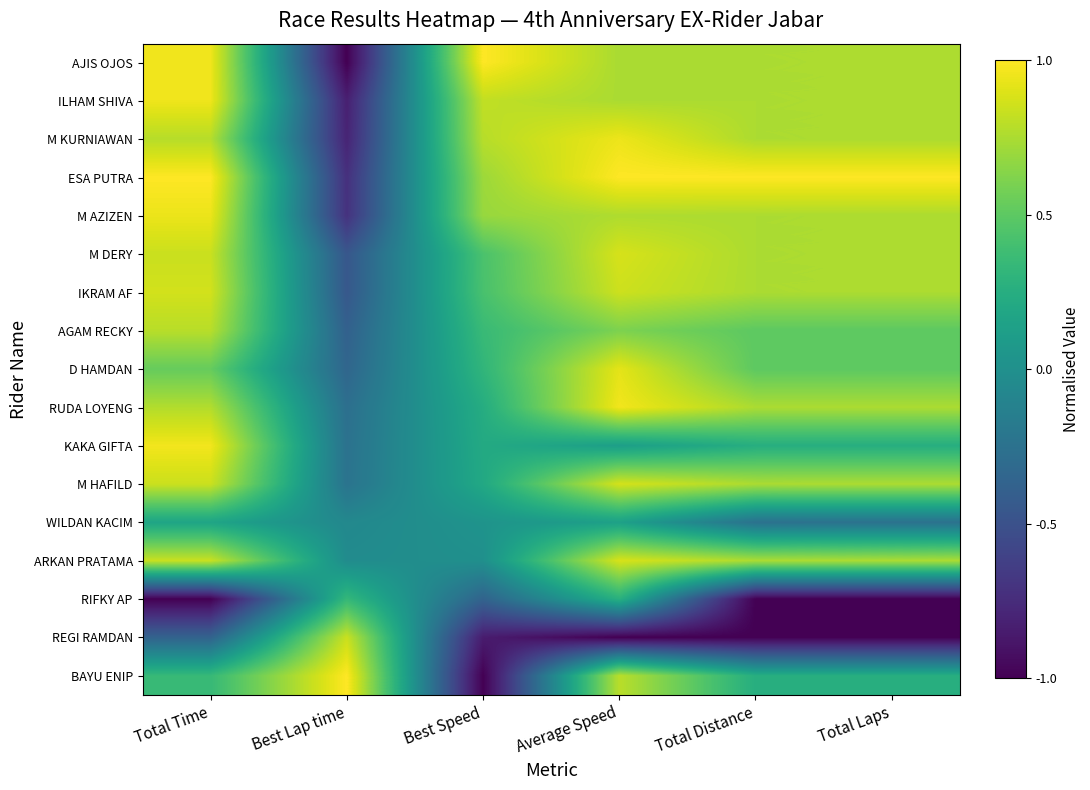

Reading right to left, list all the values displayed in this chart.

AJIS OJOS: Total Laps=0.8	Total Distance=0.7	Average Speed=0.7	Best Speed=1.0	Best Lap time=-1.0	Total Time=1.0
ILHAM SHIVA: Total Laps=0.8	Total Distance=0.7	Average Speed=0.7	Best Speed=0.8	Best Lap time=-0.8	Total Time=1.0
M KURNIAWAN: Total Laps=0.8	Total Distance=0.7	Average Speed=0.9	Best Speed=0.8	Best Lap time=-0.8	Total Time=0.8
ESA PUTRA: Total Laps=1.0	Total Distance=1.0	Average Speed=1.0	Best Speed=0.7	Best Lap time=-0.7	Total Time=1.0
M AZIZEN: Total Laps=0.8	Total Distance=0.7	Average Speed=0.8	Best Speed=0.7	Best Lap time=-0.7	Total Time=0.9
M DERY: Total Laps=0.8	Total Distance=0.7	Average Speed=0.9	Best Speed=0.4	Best Lap time=-0.5	Total Time=0.8
IKRAM AF: Total Laps=0.8	Total Distance=0.7	Average Speed=0.8	Best Speed=0.4	Best Lap time=-0.4	Total Time=0.9
AGAM RECKY: Total Laps=0.5	Total Distance=0.5	Average Speed=0.6	Best Speed=0.4	Best Lap time=-0.4	Total Time=0.8
D HAMDAN: Total Laps=0.5	Total Distance=0.5	Average Speed=0.9	Best Speed=0.3	Best Lap time=-0.3	Total Time=0.5
RUDA LOYENG: Total Laps=0.8	Total Distance=0.7	Average Speed=1.0	Best Speed=0.2	Best Lap time=-0.3	Total Time=0.8
KAKA GIFTA: Total Laps=0.2	Total Distance=0.2	Average Speed=0.1	Best Speed=0.2	Best Lap time=-0.2	Total Time=1.0
M HAFILD: Total Laps=0.8	Total Distance=0.7	Average Speed=0.9	Best Speed=0.2	Best Lap time=-0.2	Total Time=0.8
WILDAN KACIM: Total Laps=-0.2	Total Distance=-0.3	Average Speed=0.1	Best Speed=0.0	Best Lap time=-0.1	Total Time=0.2
ARKAN PRATAMA: Total Laps=0.8	Total Distance=0.7	Average Speed=0.9	Best Speed=-0.0	Best Lap time=-0.0	Total Time=0.8
RIFKY AP: Total Laps=-1.0	Total Distance=-1.0	Average Speed=0.3	Best Speed=-0.4	Best Lap time=0.3	Total Time=-1.0
REGI RAMDAN: Total Laps=-1.0	Total Distance=-1.0	Average Speed=-1.0	Best Speed=-0.8	Best Lap time=0.8	Total Time=-0.4
BAYU ENIP: Total Laps=0.2	Total Distance=0.2	Average Speed=0.8	Best Speed=-1.0	Best Lap time=1.0	Total Time=0.3